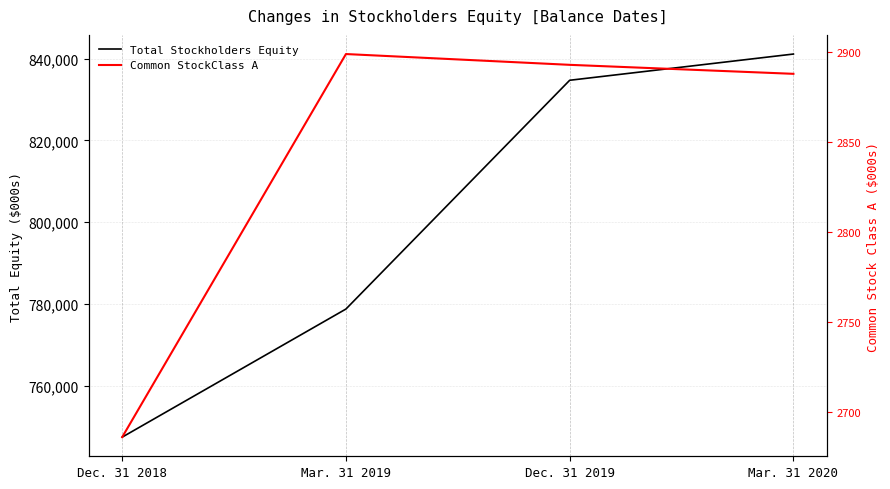

At which label does Total Stockholders Equity first exceed 834701?

Mar. 31 2020